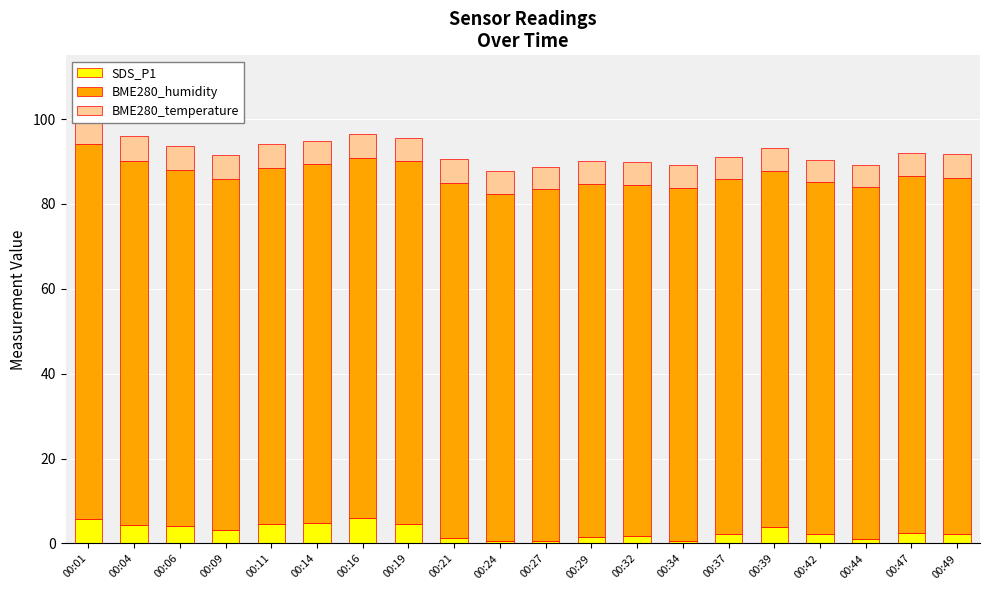

What is the value of the BME280_temperature bar at the 1st from the left?

5.9